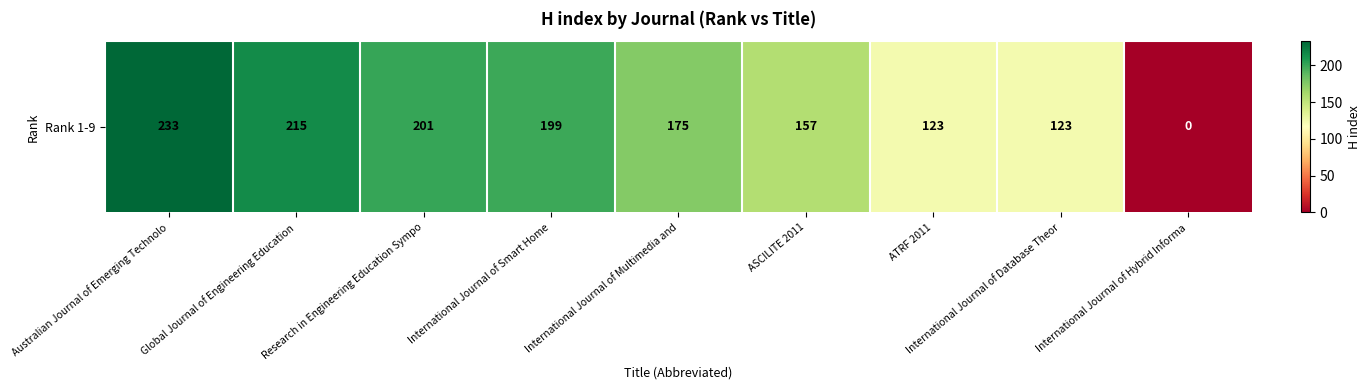

What is the ratio of the value at ASCILITE 2011 to the value at International Journal of Database Theor?

1.3